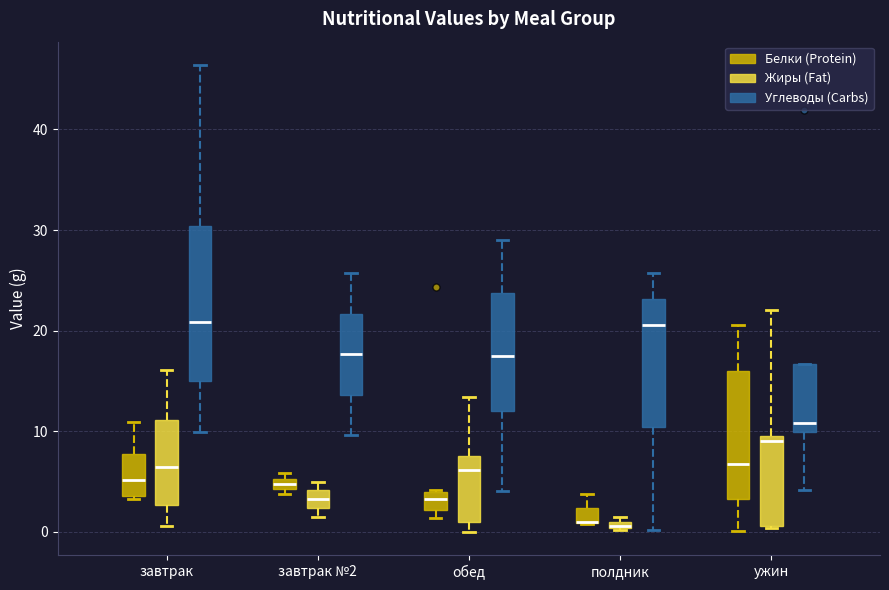

Comparing the boxes themselves (not the whiskers), which one is the tallest?

завтрак (Углеводы (Carbs))